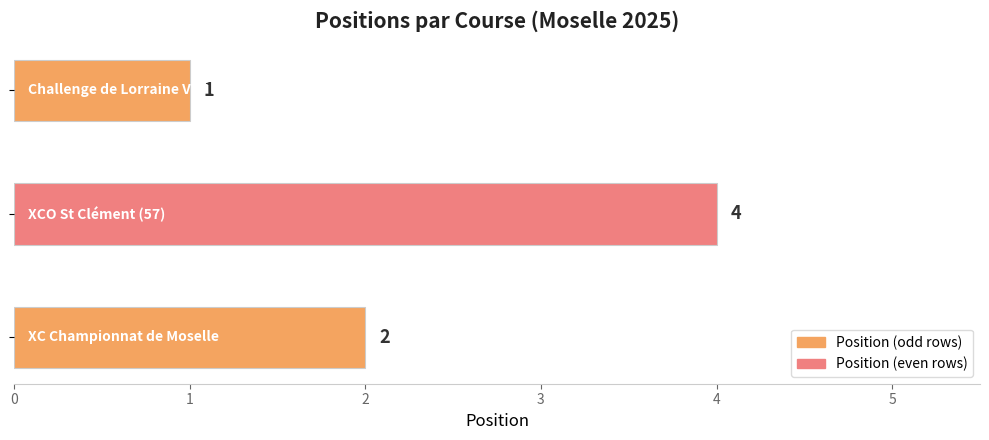

Count the values in the range 1 to 4.

3